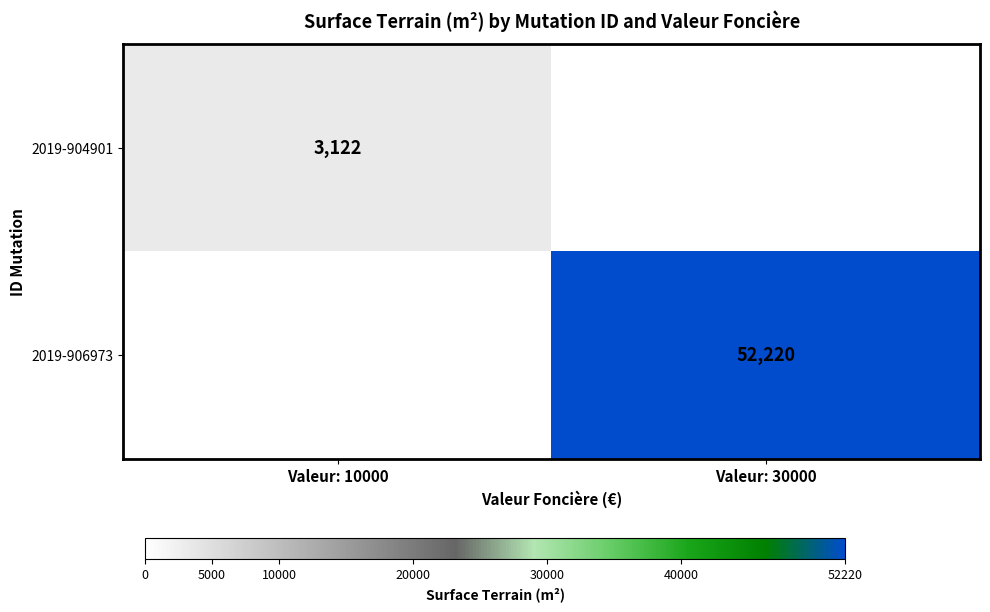

The value of 2019-904901 at Valeur: 10000 is 5617. True or false?

False